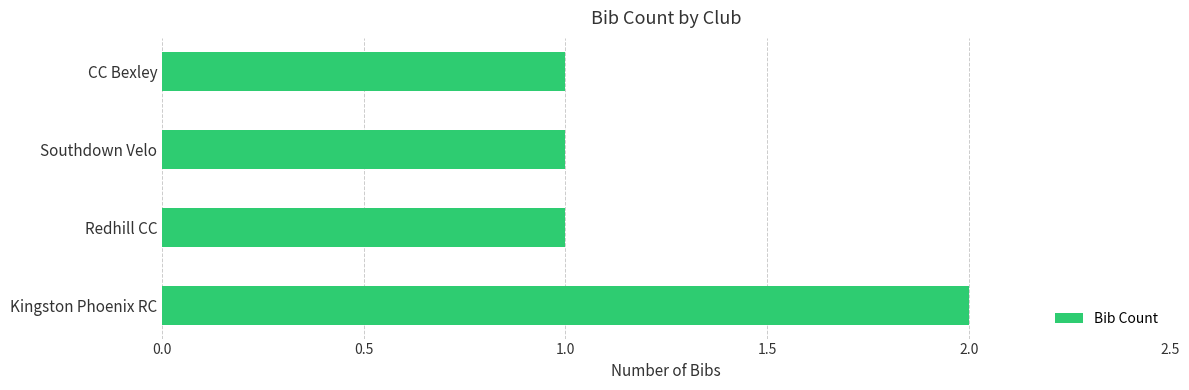

Reading top to bottom, extract all data points from this chart.

CC Bexley=1	Southdown Velo=1	Redhill CC=1	Kingston Phoenix RC=2